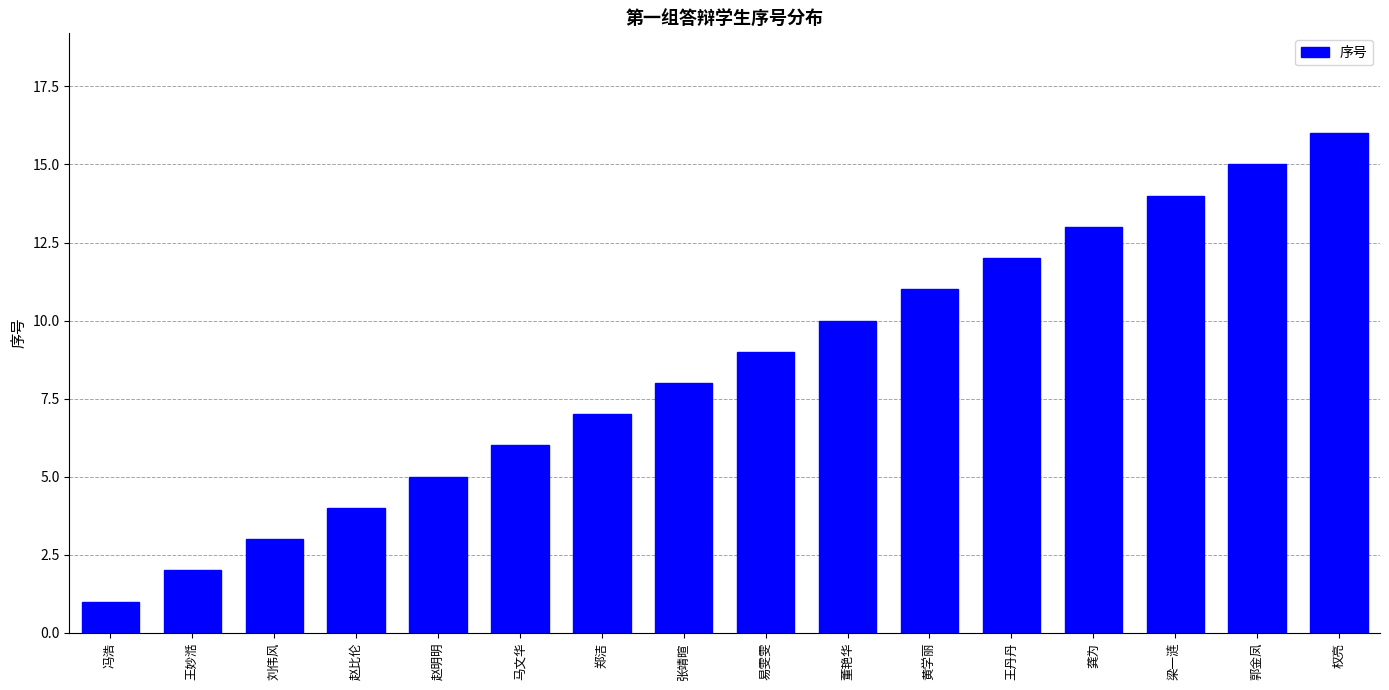

What is the value of the 6th bar from the left?

6